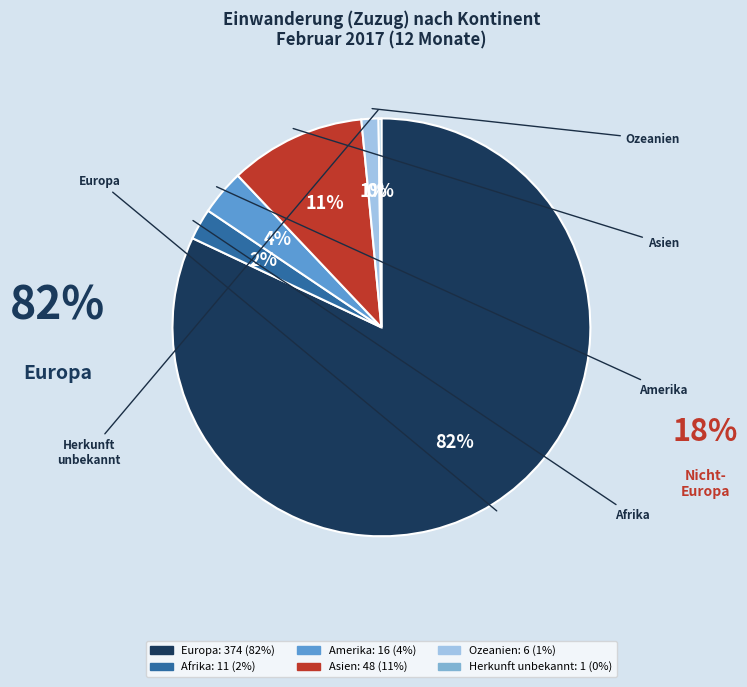

To the nearest percent, what is the difference between the Herkunft unbekannt and Ozeanien slice percentages?

1%